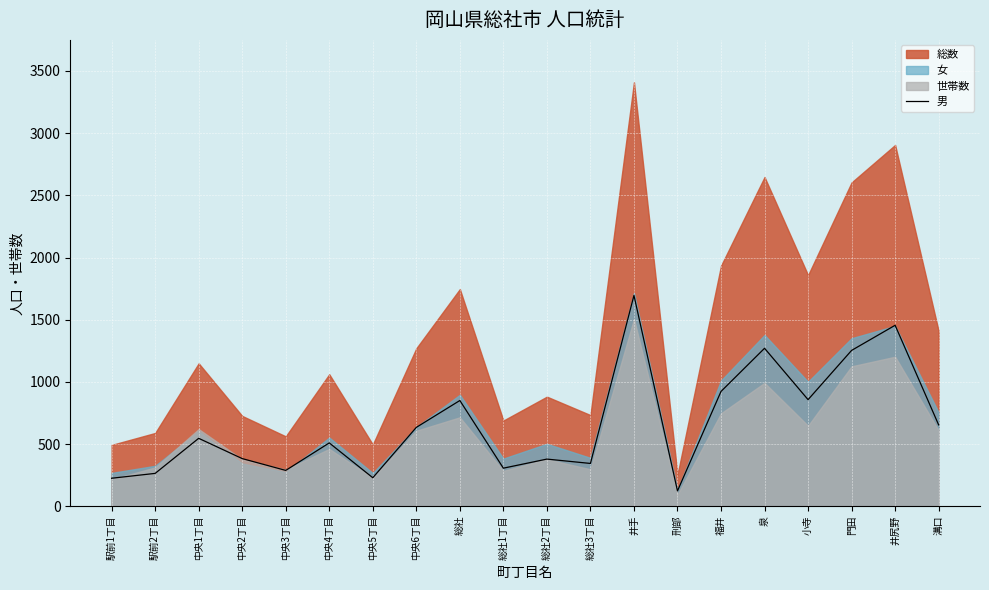

Read the 男 value at 溝口.

654